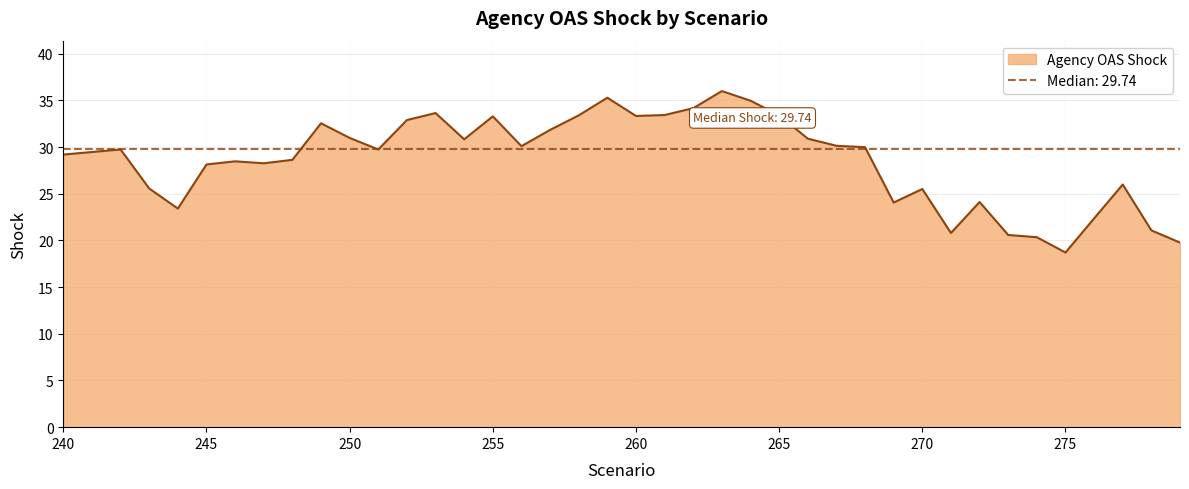

Rank the categories by value from highest to lowest.

263, 259, 264, 262, 253, 261, 265, 258, 260, 255, 252, 249, 257, 250, 266, 254, 267, 256, 268, 242, 251, 241, 240, 248, 246, 247, 245, 277, 243, 270, 272, 269, 244, 276, 278, 271, 273, 274, 279, 275